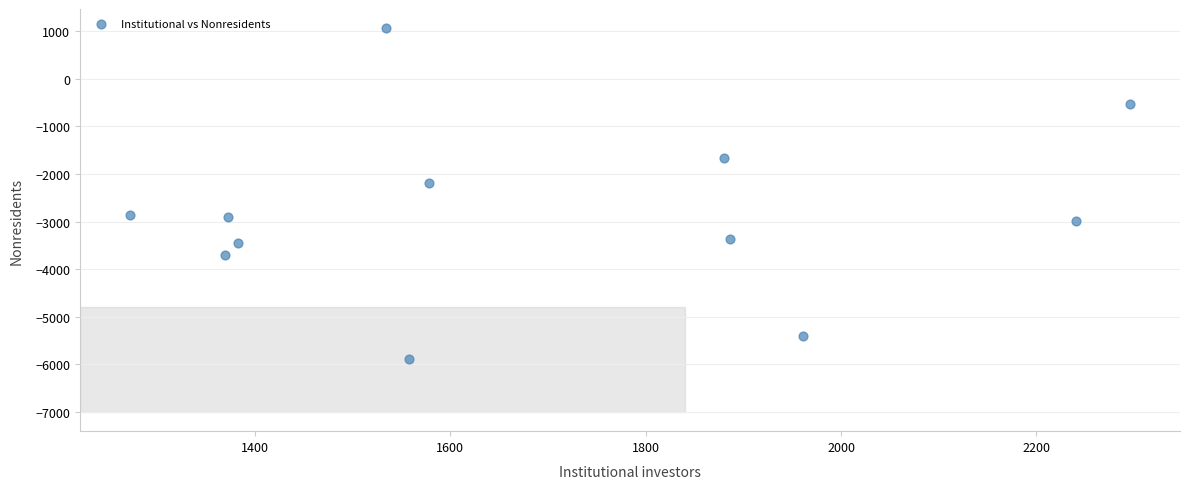

What Y value in the scatter plot is closest to -2416?

-2187.1